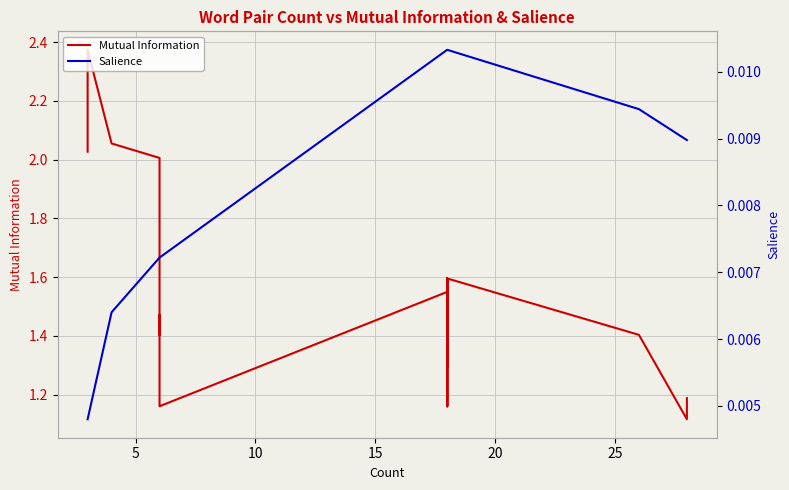

What is the maximum value shown in the chart?

2.4